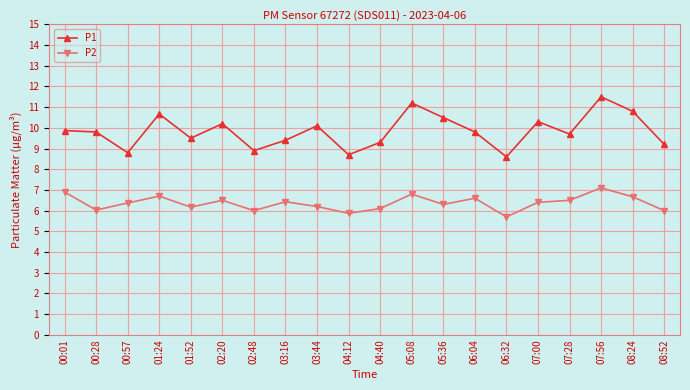

The P2 series shows 9.1 at 07:00. True or false?

False